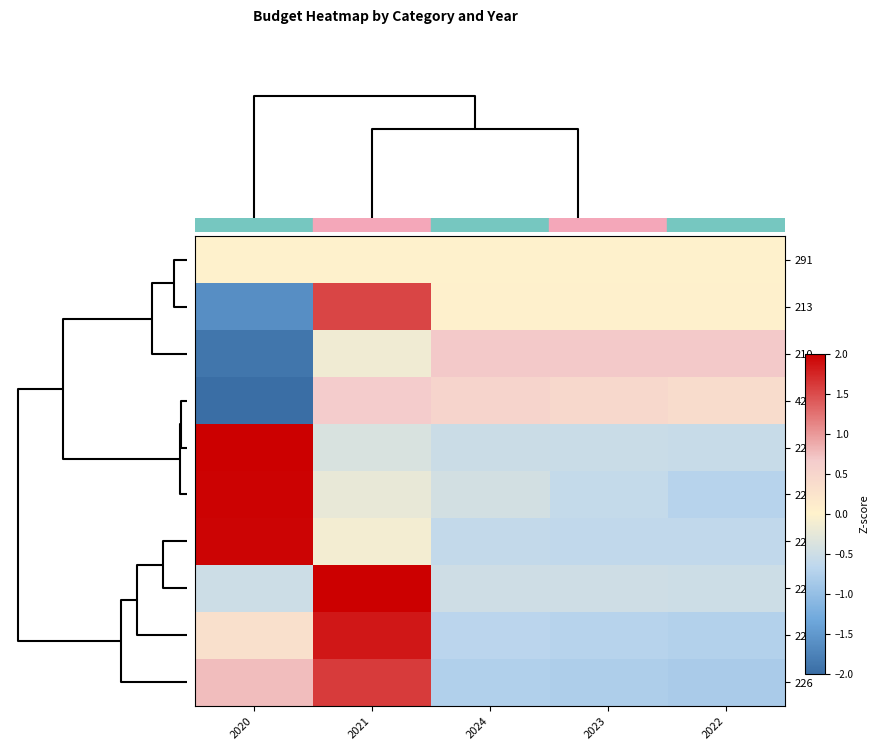

How many categories are shown in the chart?

5